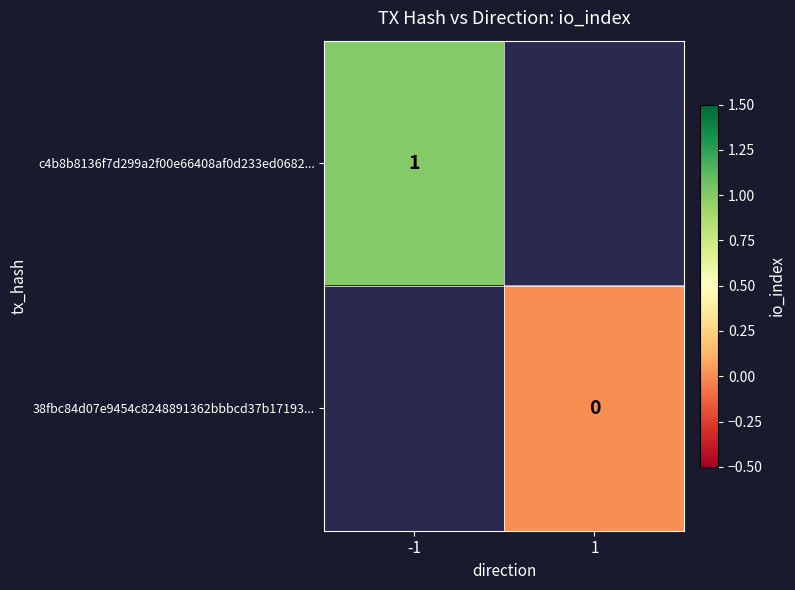

True or false: c4b8b8136f7d299a2f00e66408af0d233ed0682... has a value of 0 at -1.

False